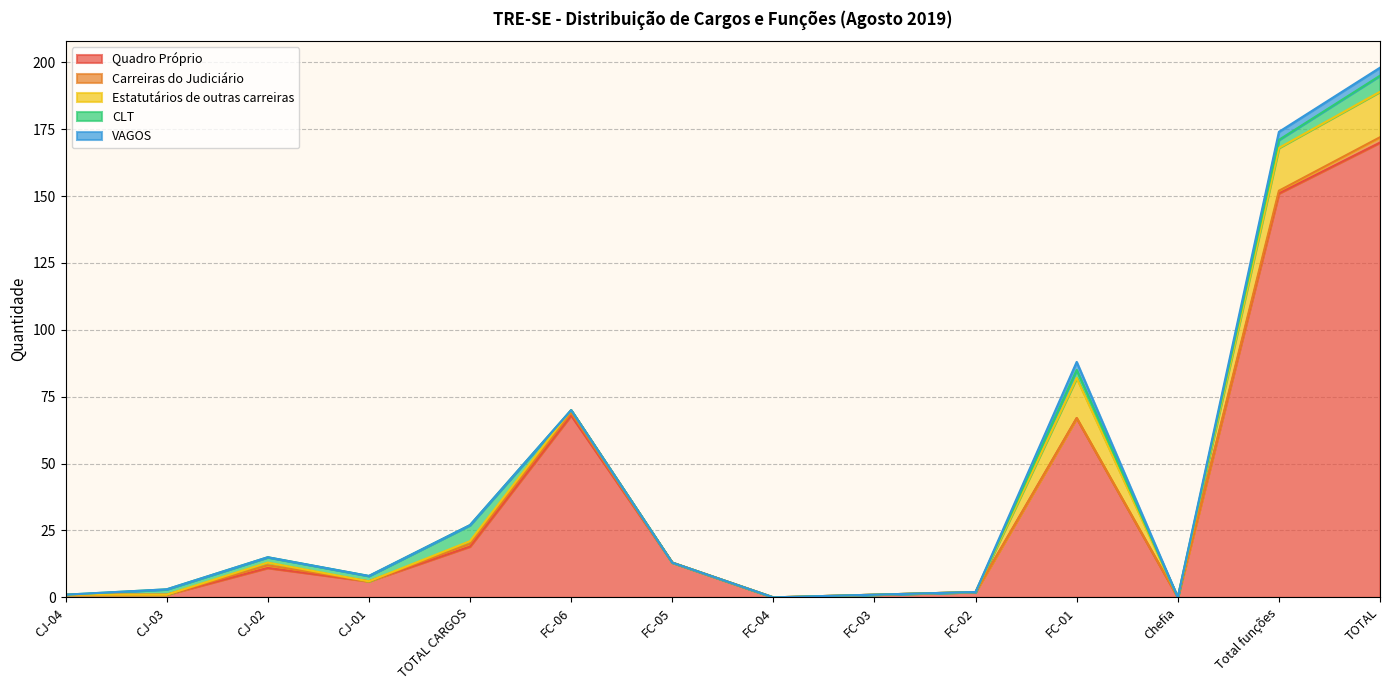

What is the average value of the CLT series?

2